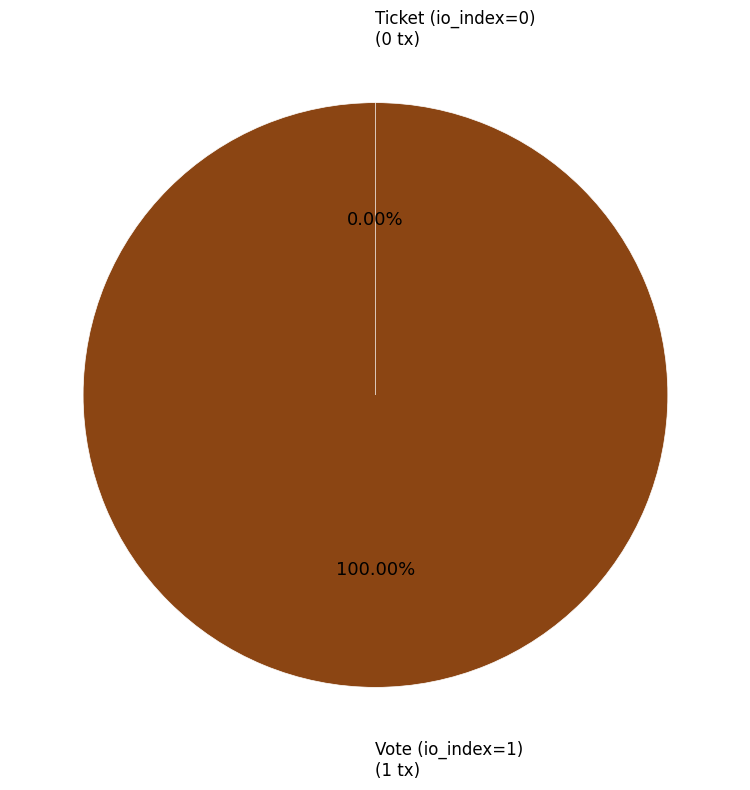

Is there a majority slice in this chart?

Yes